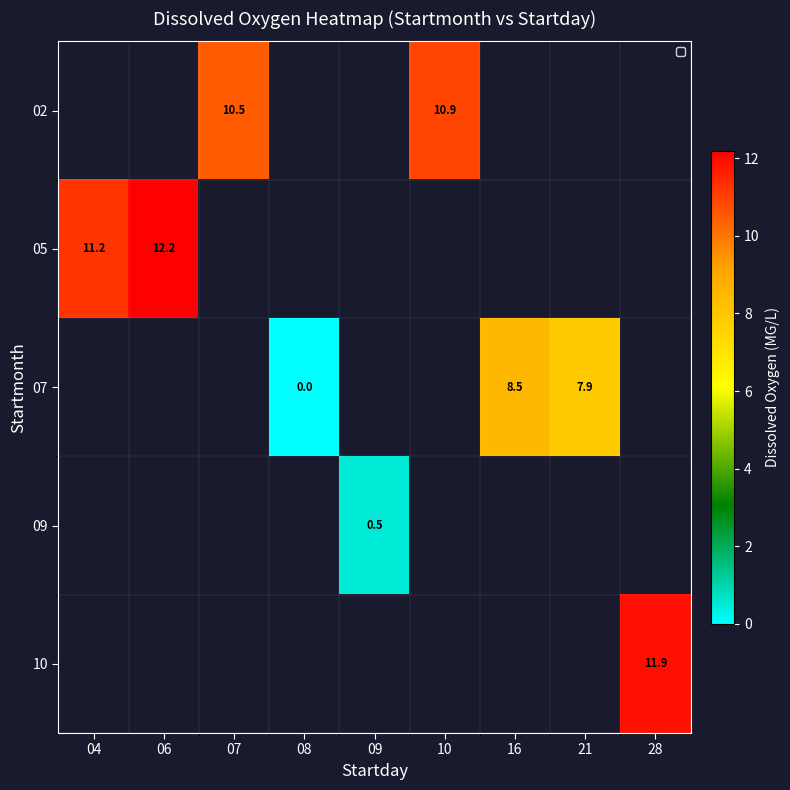

The value of 07 at 16 is 8.5. True or false?

True